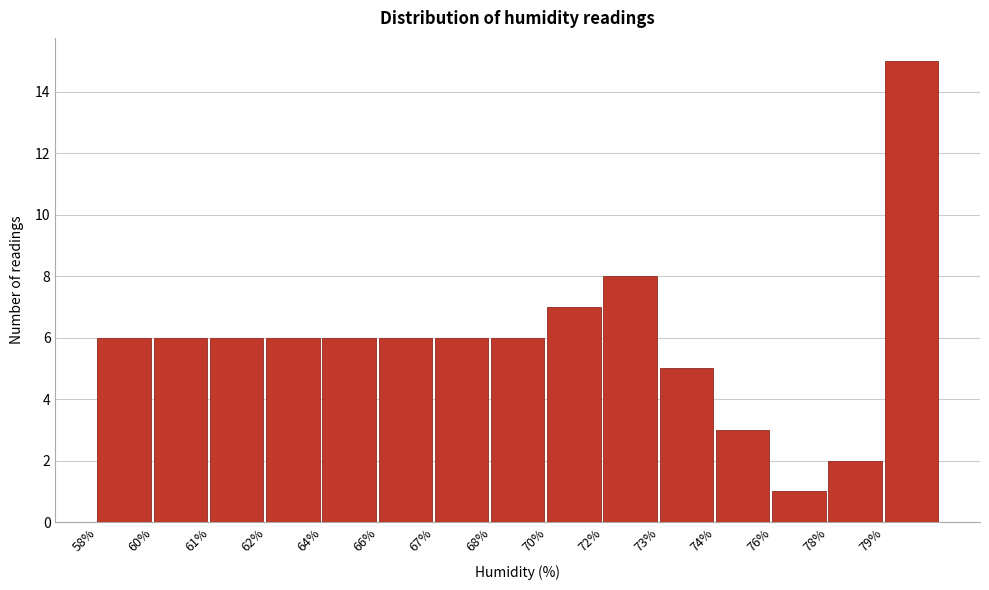

Reading left to right, what are all the values shown in this chart?

6	6	6	6	6	6	6	6	7	8	5	3	1	2	15